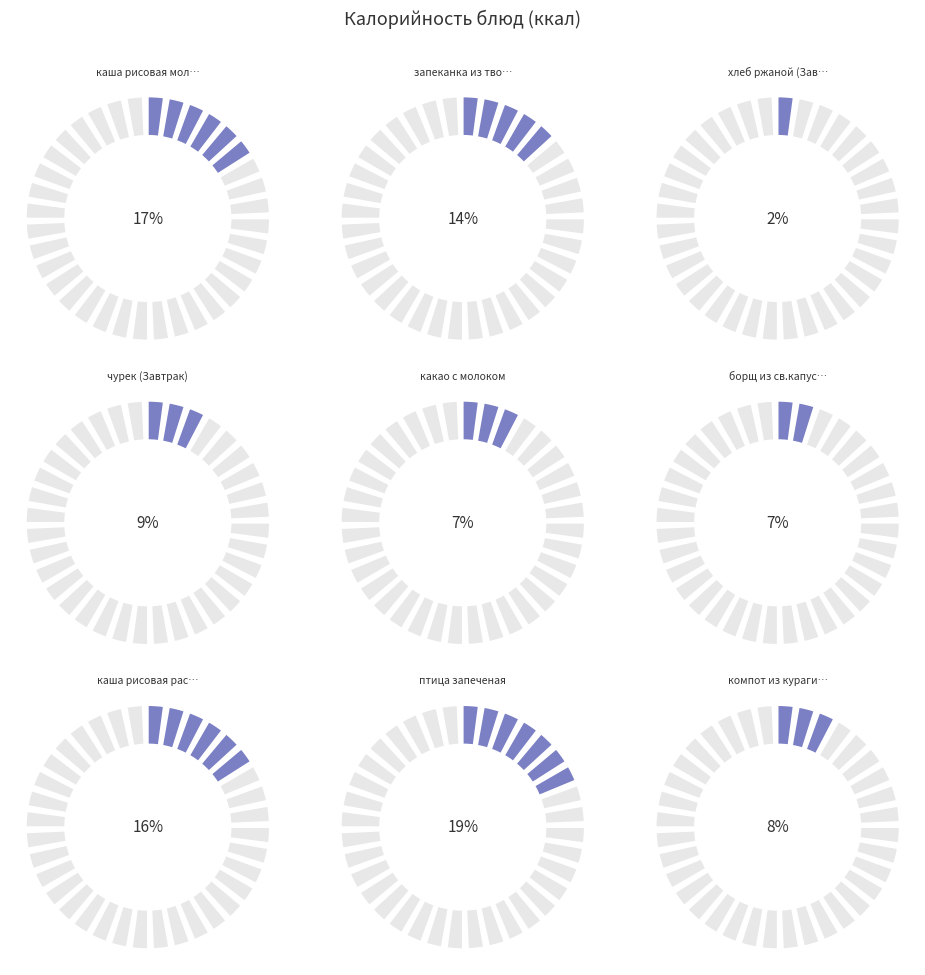

Which slice is the largest?

птица запеченая